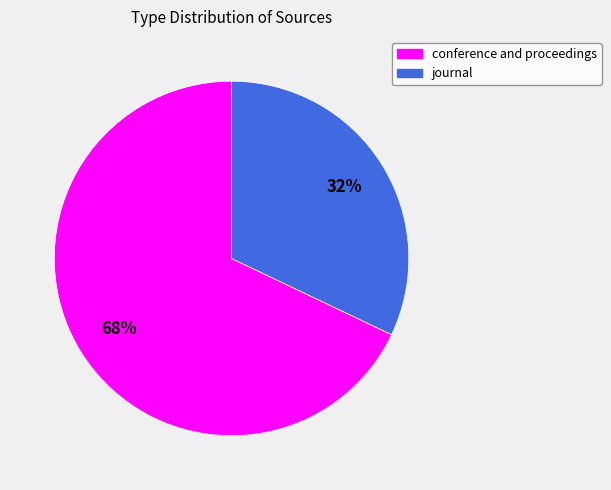

What is the ratio of the value at journal to the value at conference and proceedings?

0.5